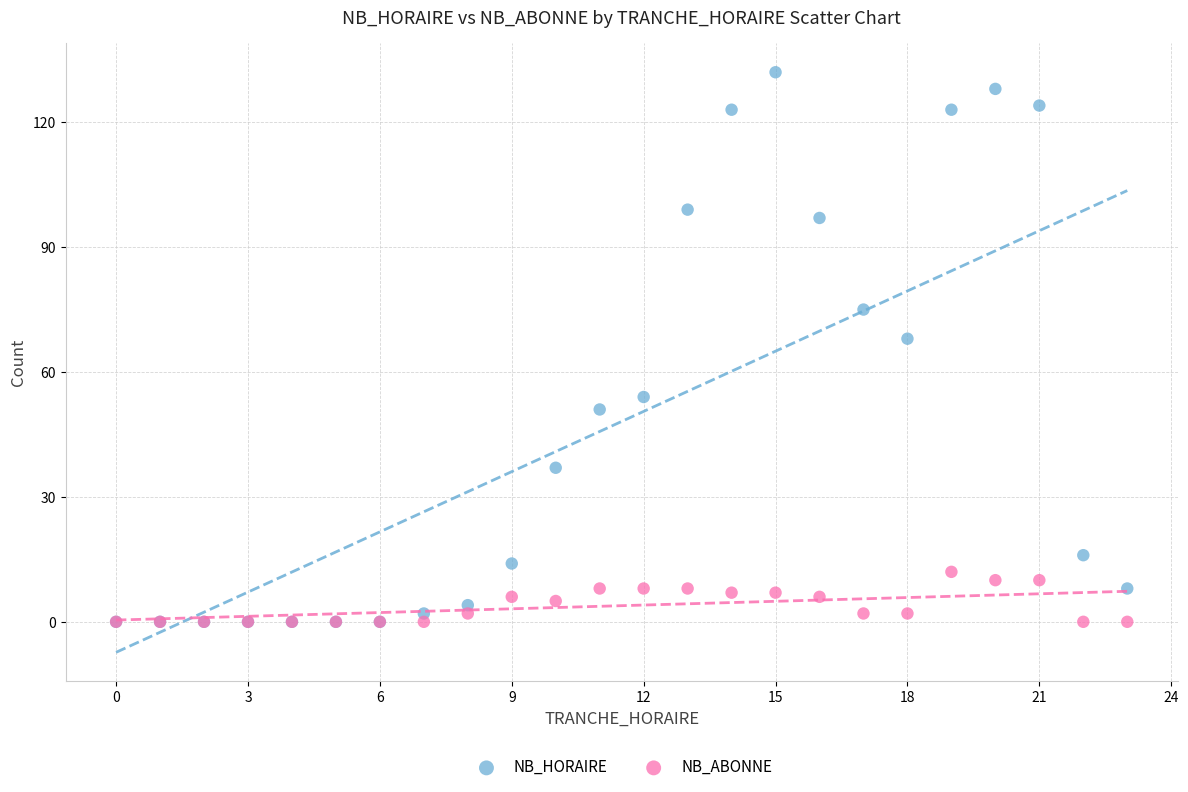

What are all the series names shown in the legend?

NB_HORAIRE, NB_ABONNE